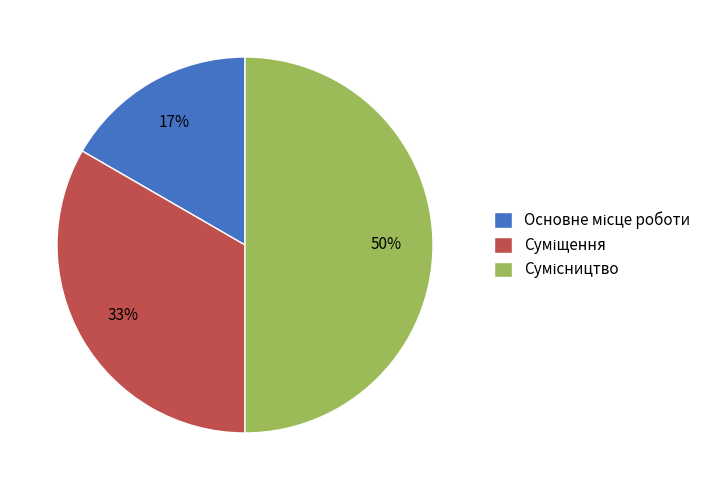

To the nearest percent, what is the difference between the largest and smallest slice percentages?

33%